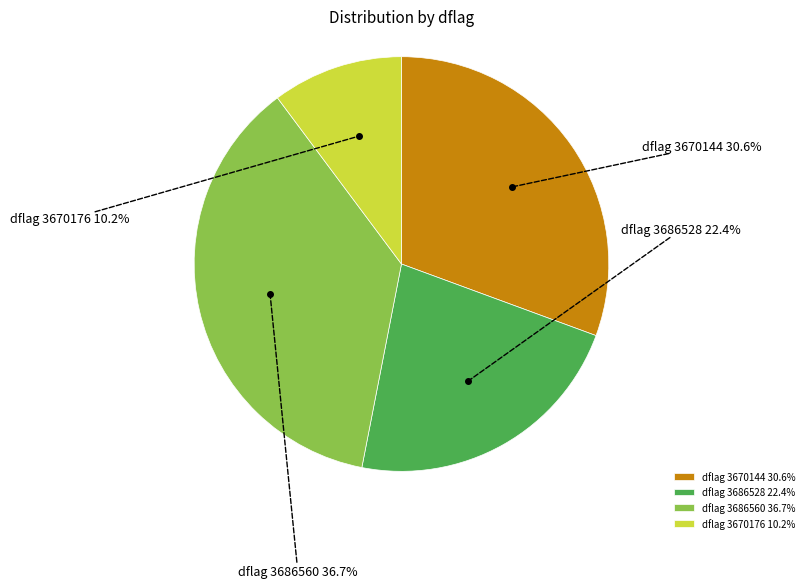

Which category has the smallest portion of the pie?

dflag_3670176